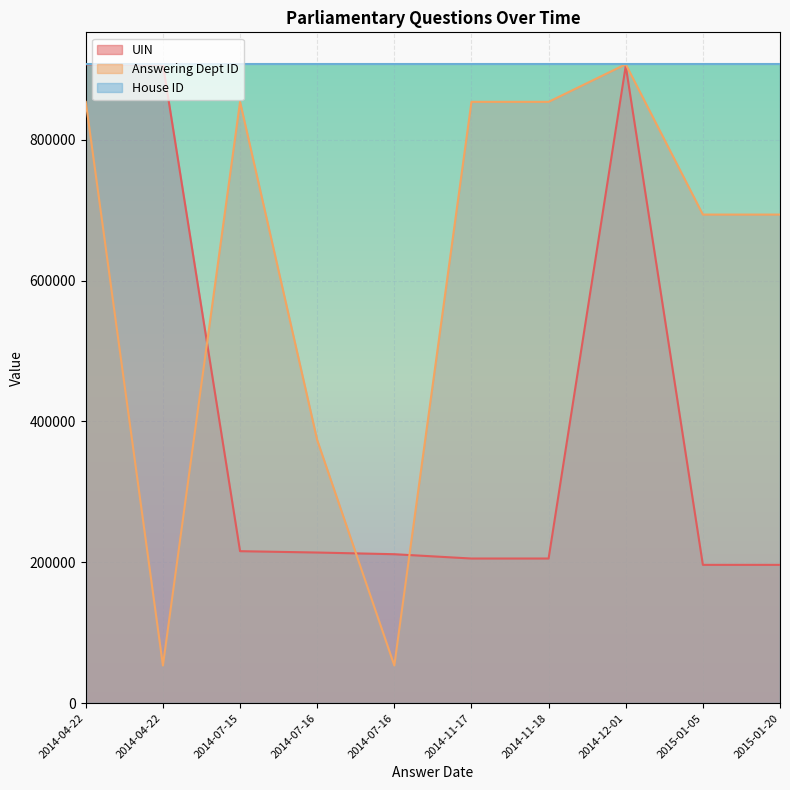

True or false: Answering Dept ID has a value of 1119893.8 at 2014-11-18.

False